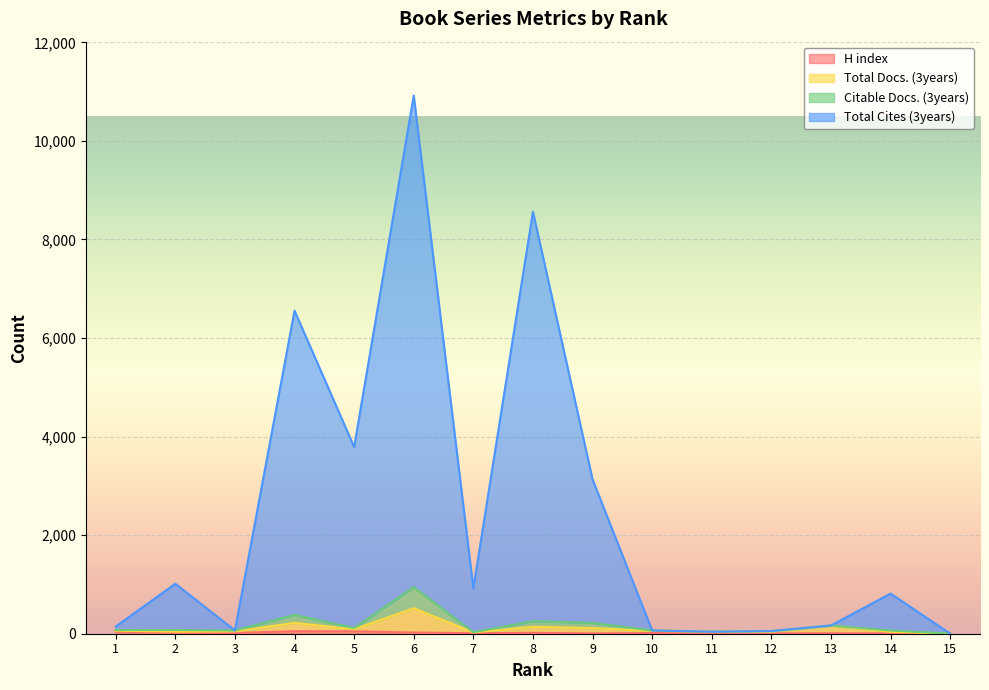

Reading right to left, list all the values displayed in this chart.

H index: 2	9	9	7	13	14	6	18	10	24	49	50	15	18	46
Total Docs. (3years): 2	37	166	39	41	58	114	140	27	517	89	220	47	41	61
Citable Docs. (3years): 2	65	167	53	41	65	219	254	30	944	115	382	65	75	74
Total Cites (3years): 2	814	167	53	41	65	3130	8563	921	10921	3789	6555	65	1014	146